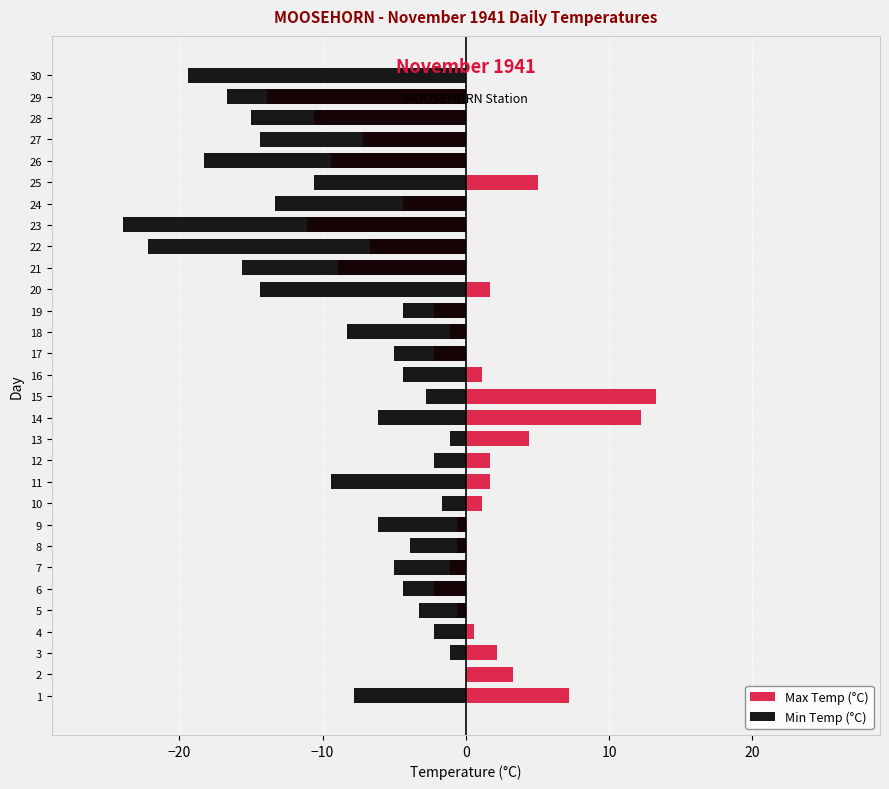

Count the number of data series in this chart.

2